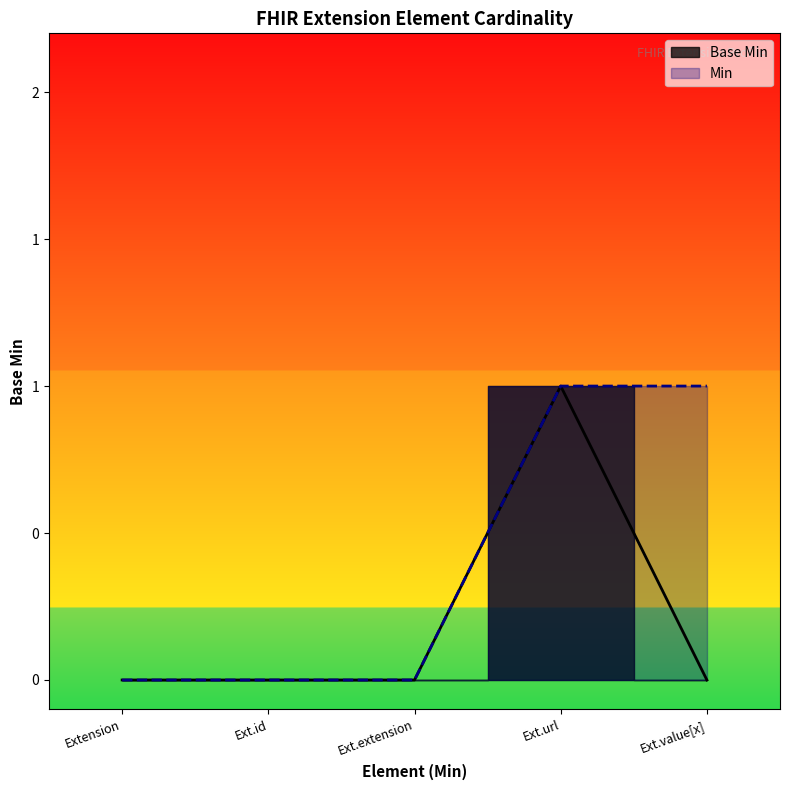

Reading left to right, extract all data points from this chart.

0	0	0	1	0